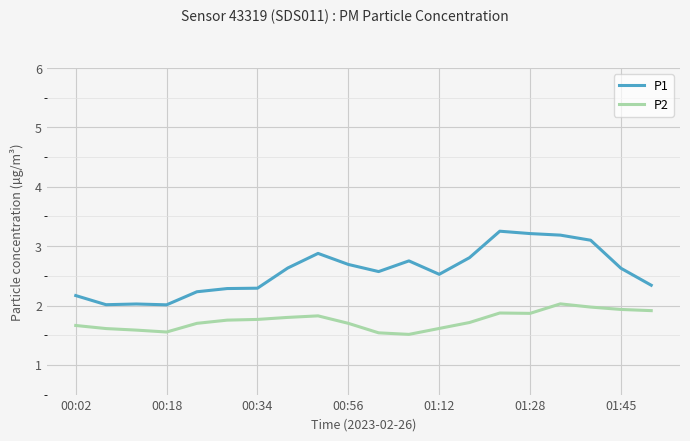

In P2, how many points are higher than both neighbors (excluding endpoints)?

3